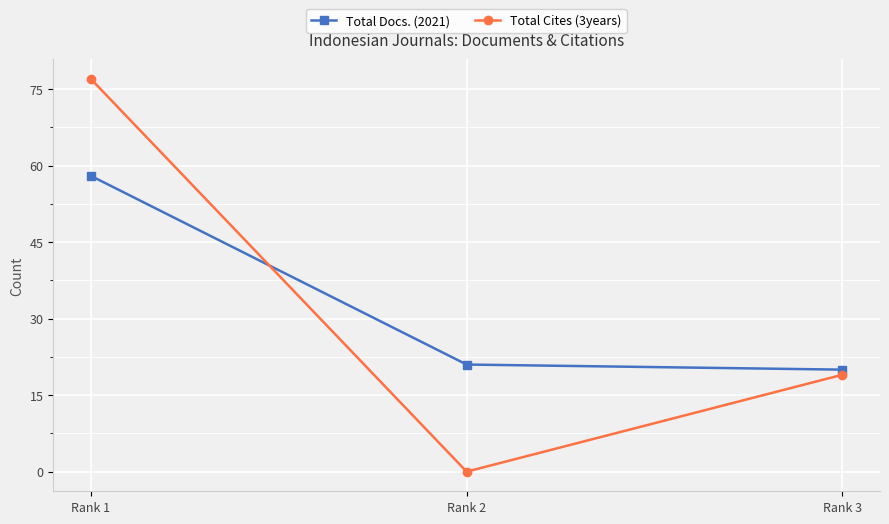

How many values in the Total Cites (3years) series are below 19?

1